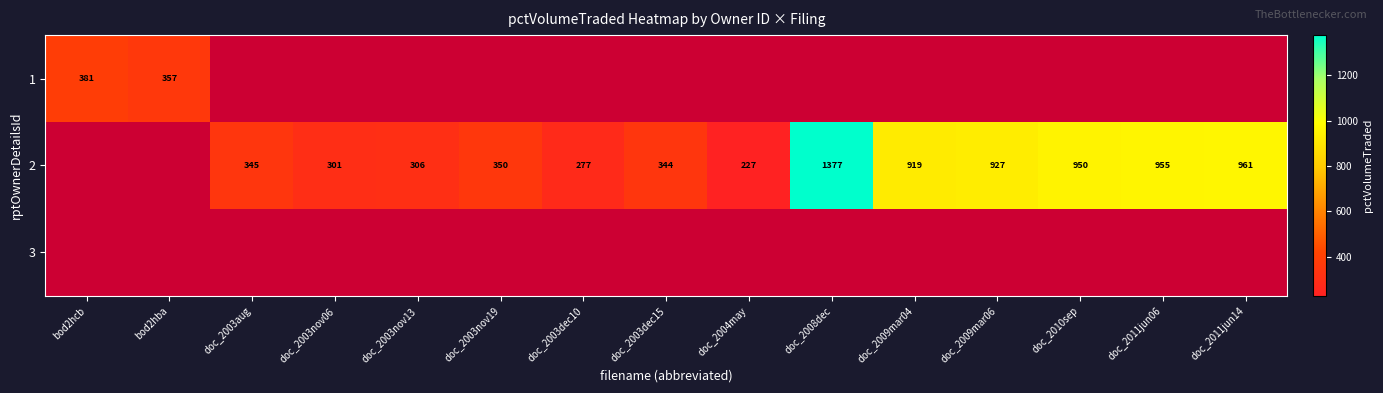

At how many categories does at least one series exceed 647?

6